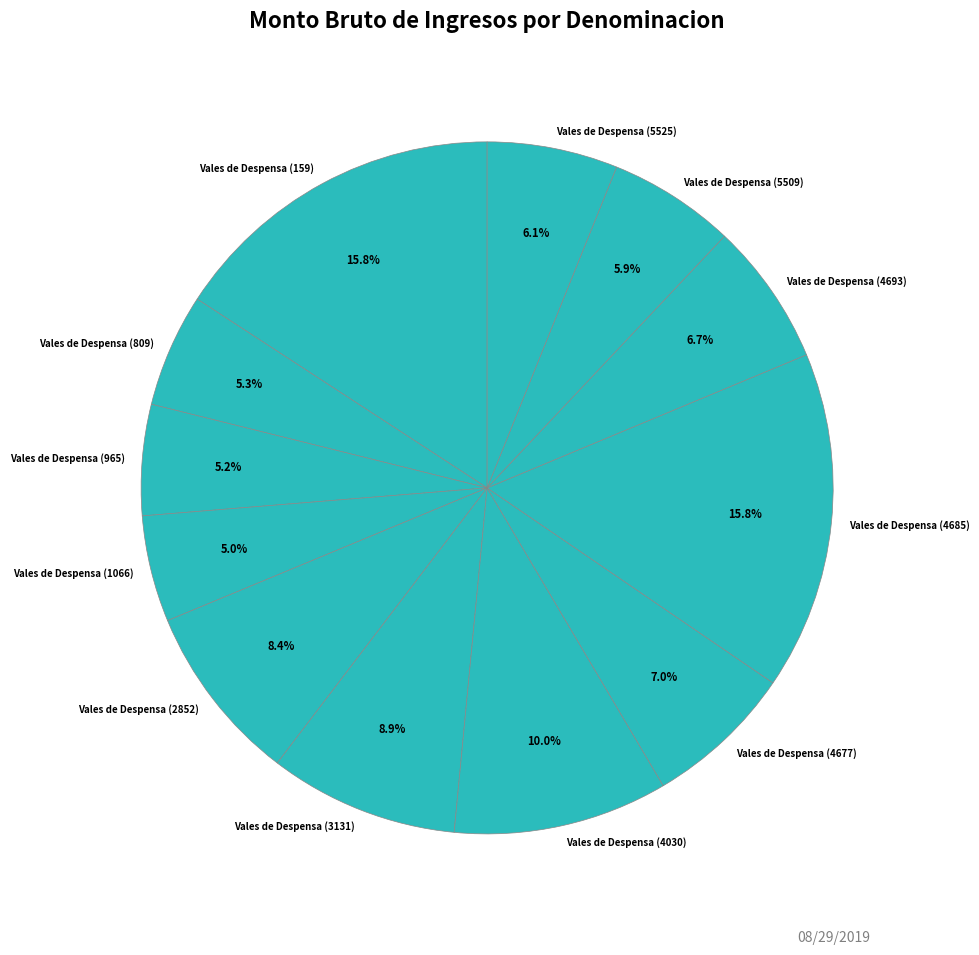

What percentage is NOT represented by Vales de Despensa (4685)?

84.2%